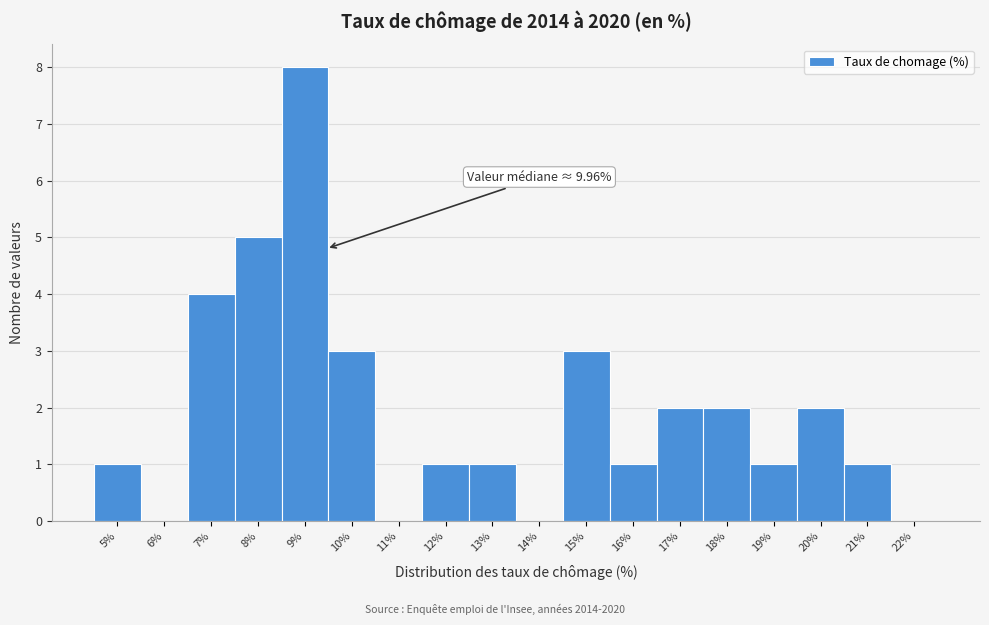

Reading left to right, what are all the values shown in this chart?

5%=1	6%=0	7%=4	8%=5	9%=8	10%=3	11%=0	12%=1	13%=1	14%=0	15%=3	16%=1	17%=2	18%=2	19%=1	20%=2	21%=1	22%=0